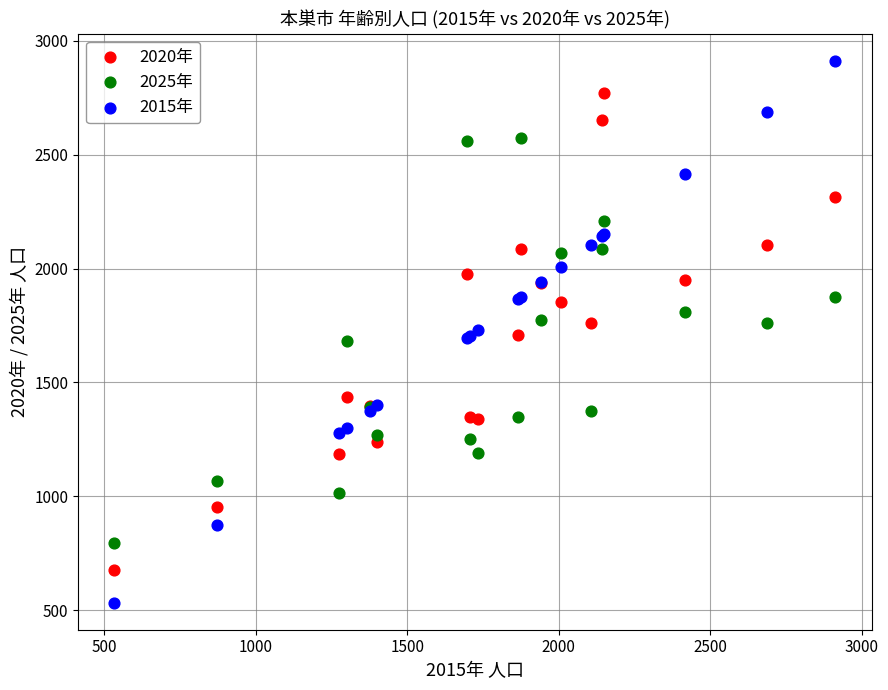

Which series contains the highest Y value?

2015年